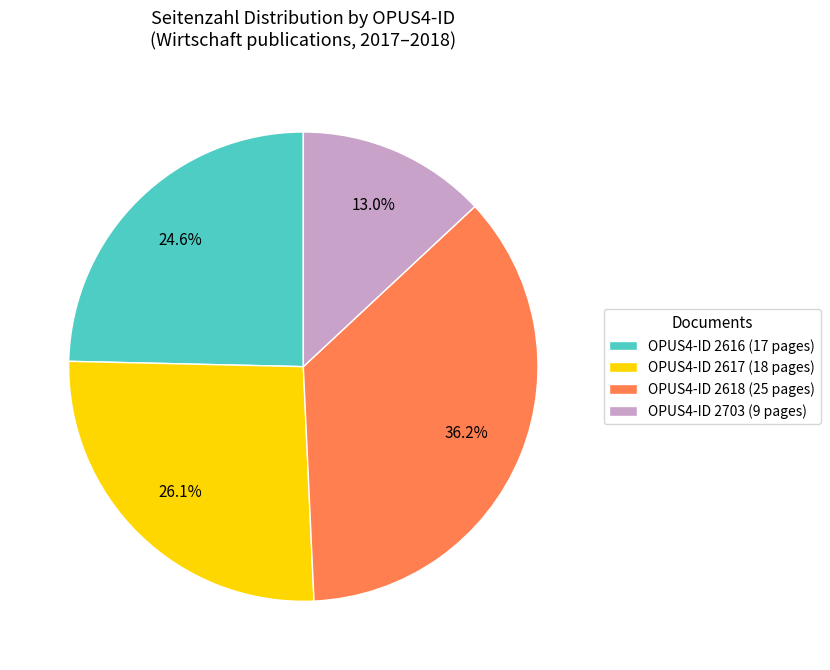

Does any single category account for the majority?

No